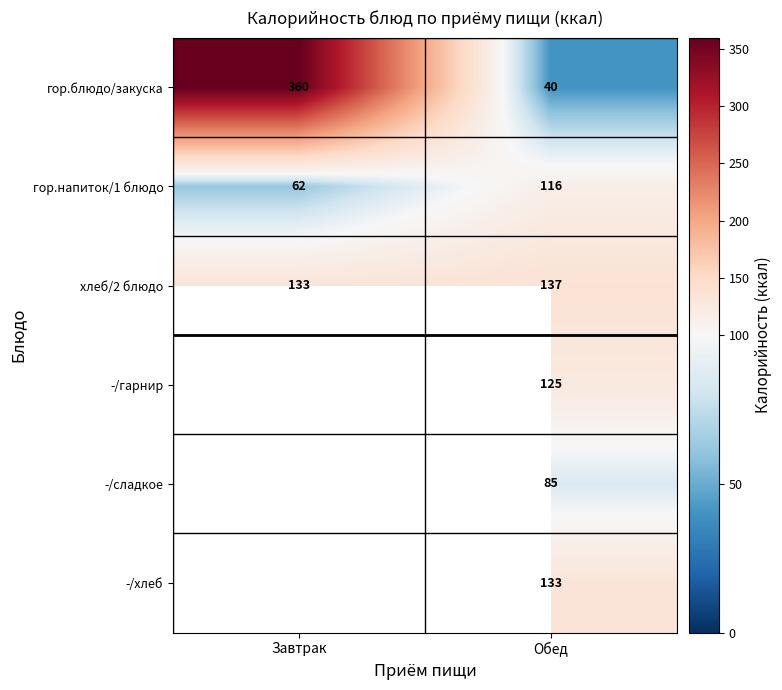

Is the value of -/гарнир at Обед greater than the value of хлеб/2 блюдо at Завтрак?

No